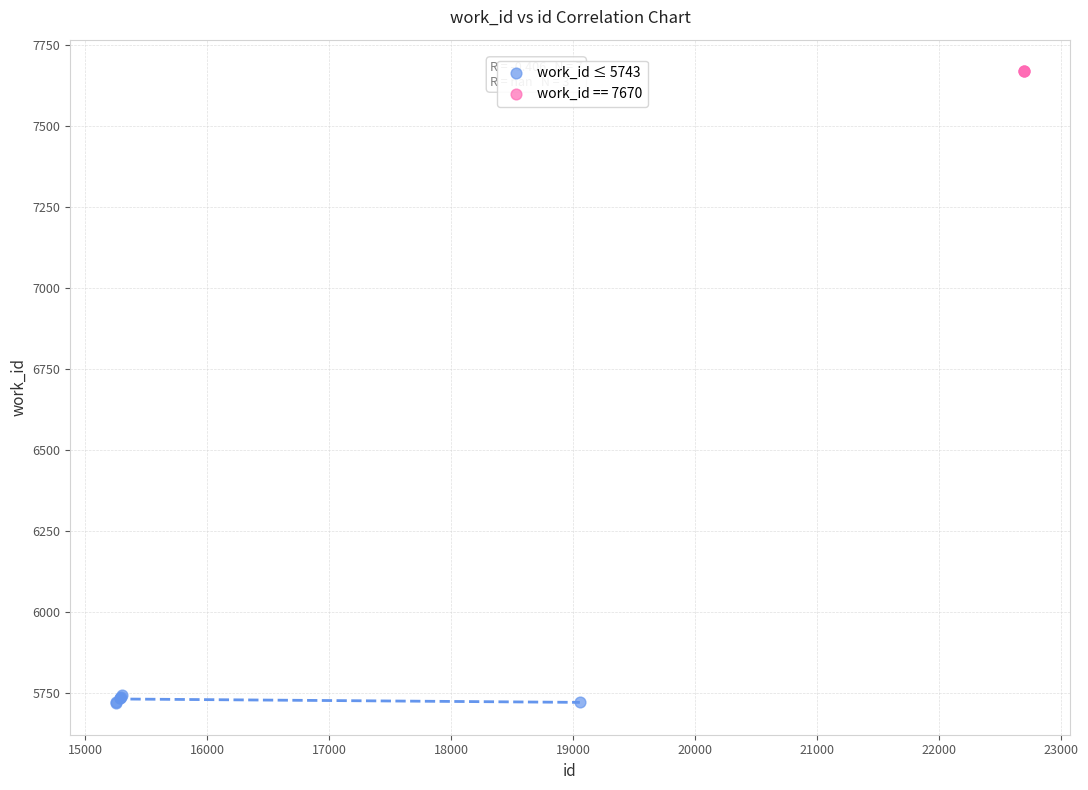

Which series reaches the minimum Y coordinate?

work_id ≤ 5743